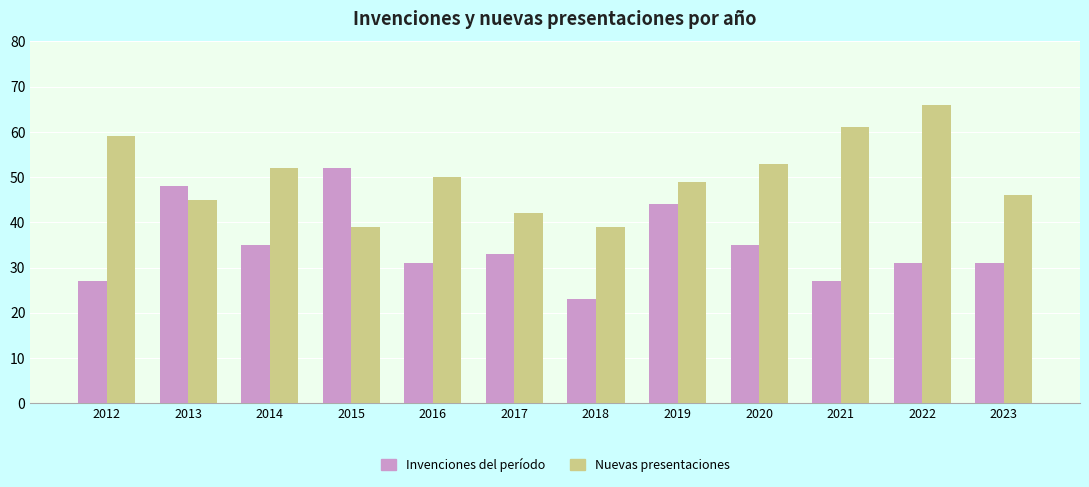

What is the spread (max minus min) of values at 2014?

17